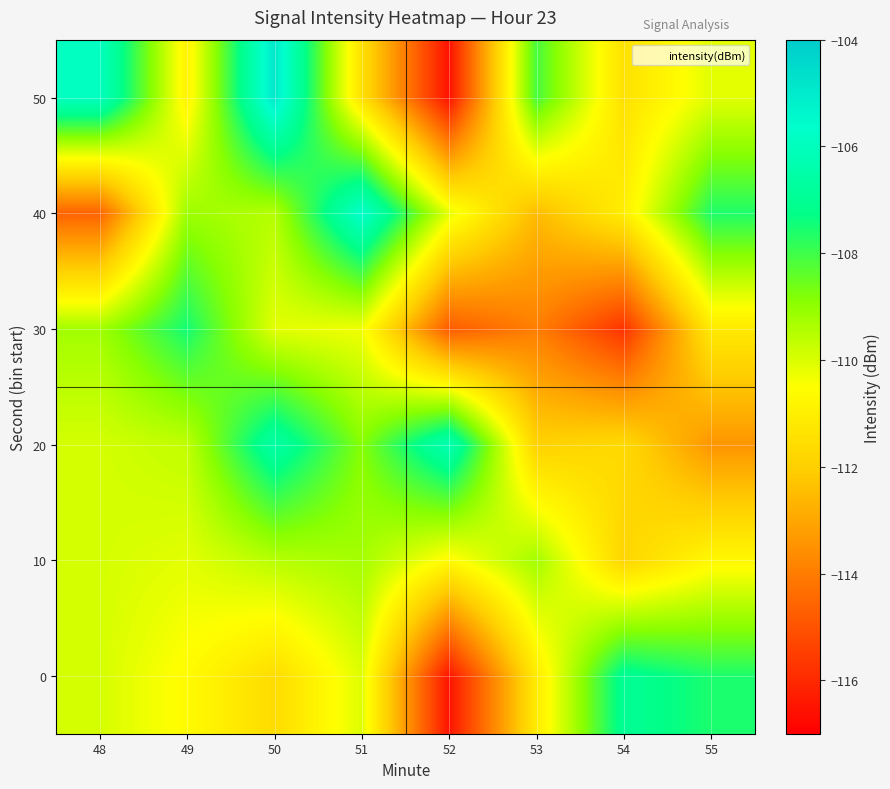

Which category has the lowest value across all series?

52